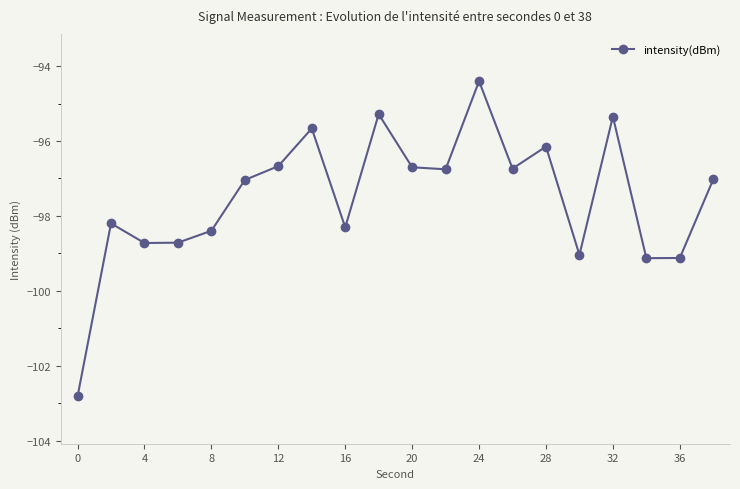

What is the minimum value shown in the chart?

-102.8